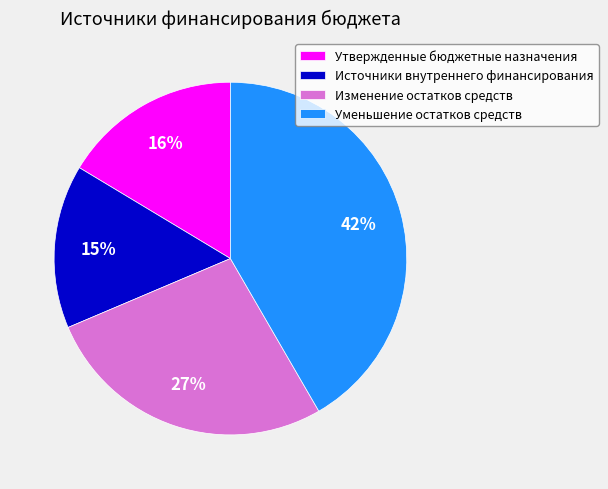

To the nearest percent, what percentage of the pie is Утвержденные бюджетные назначения?

16%